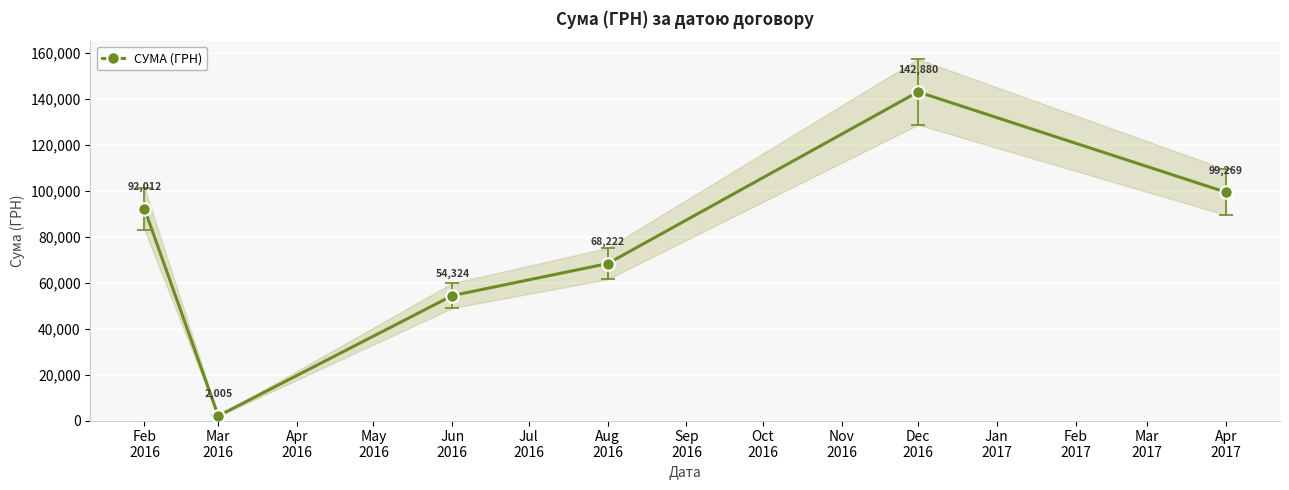

What is the value of the СУМА (ГРН) point at the 5th from the left?

142880.0